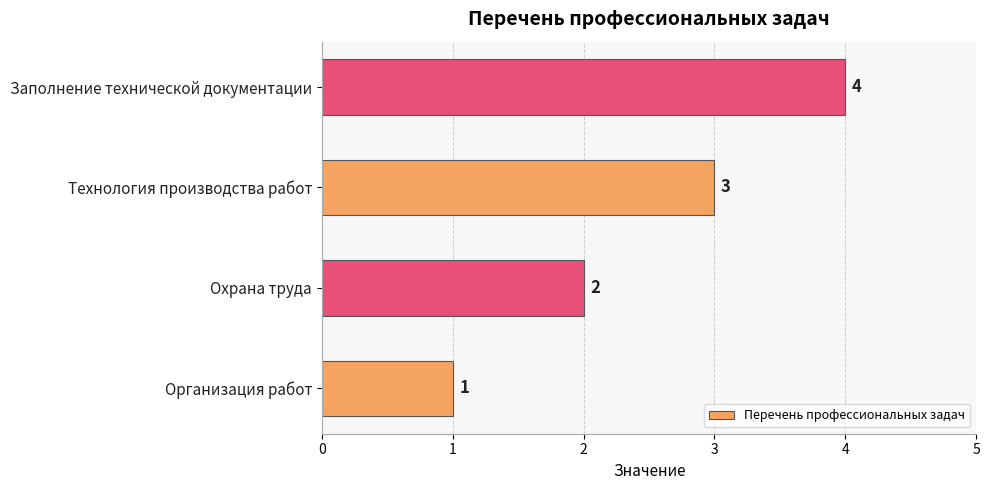

Rank the categories by value from lowest to highest.

Организация работ, Охрана труда, Технология производства работ, Заполнение технической документации